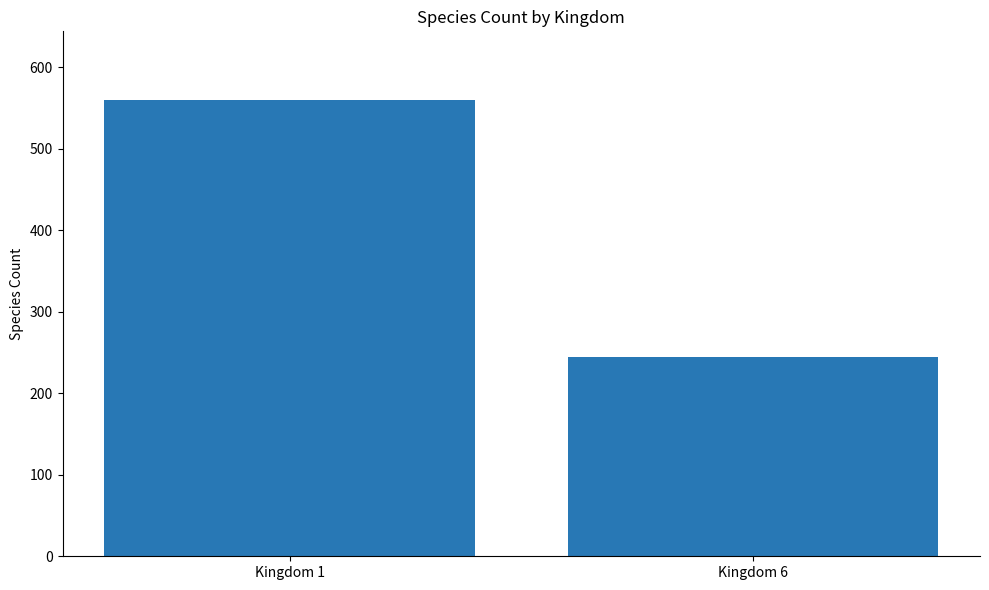

At which category does the chart reach its peak across all series?

Kingdom 1